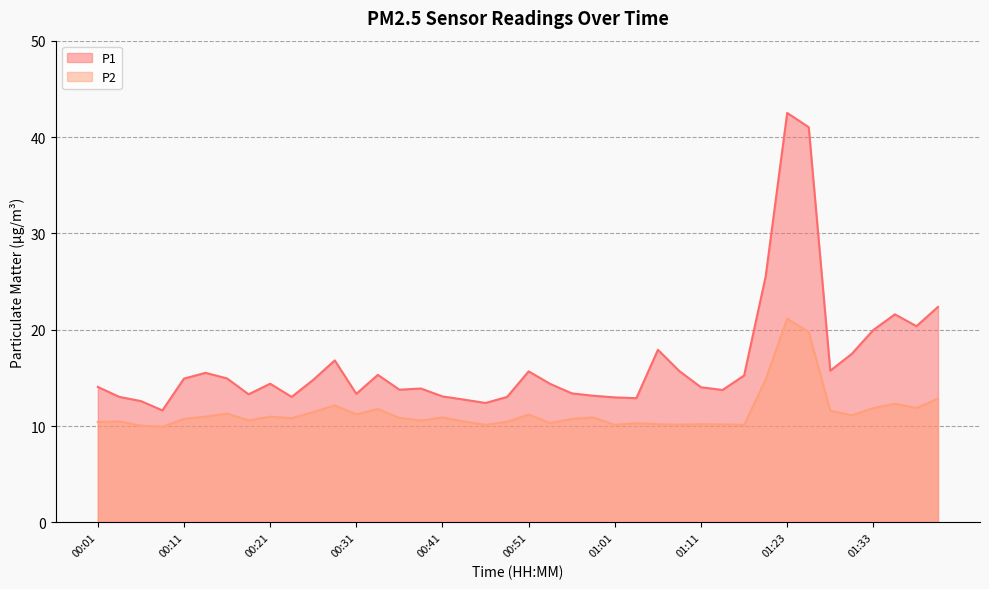

How many lines are shown in the chart?

2